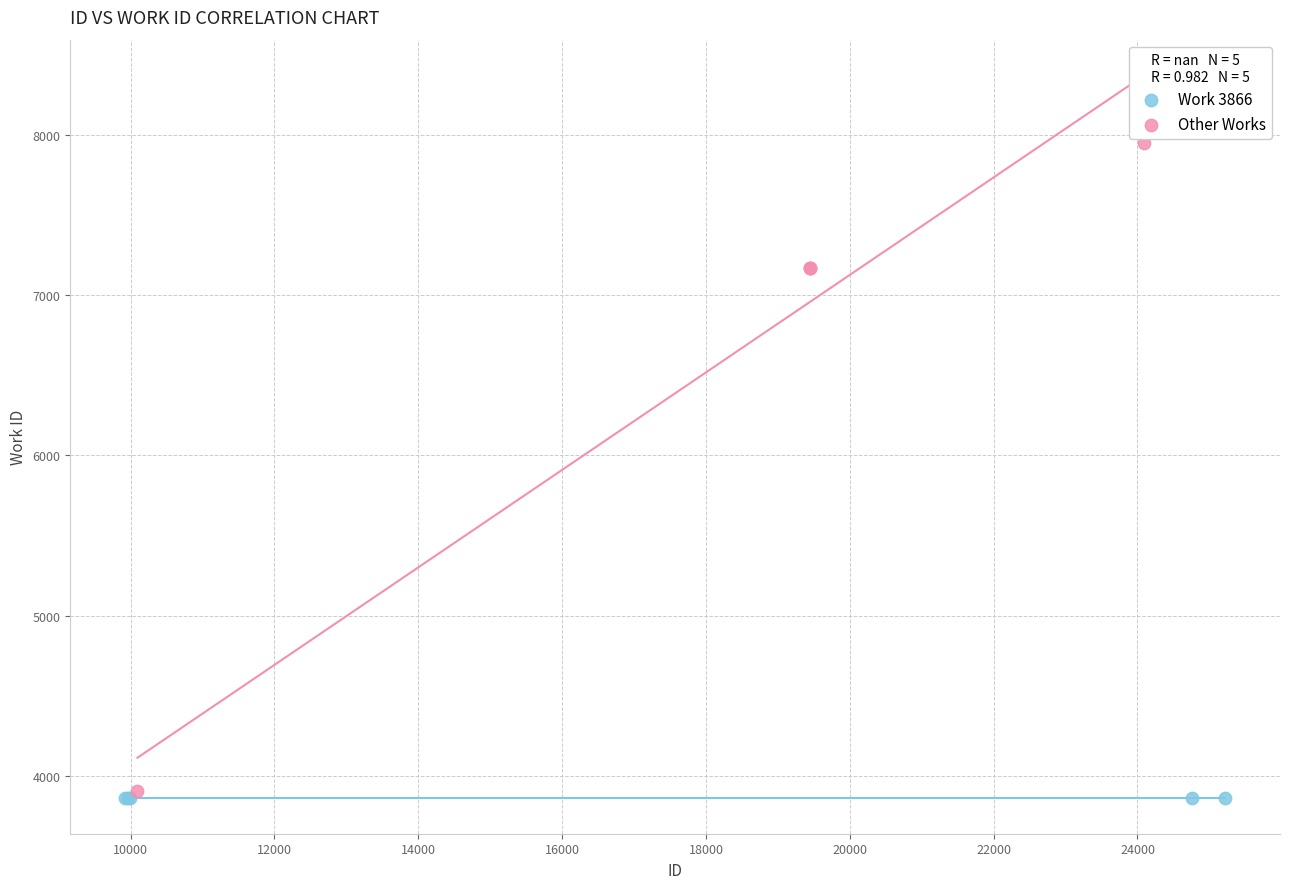

Which series reaches the maximum Y coordinate?

Other Works